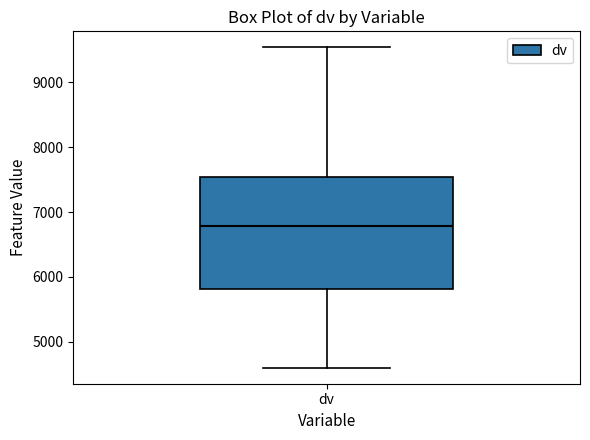

Read this box plot against the y-axis: the position of the median line, the range covered by the box, and the ends of both whiskers. The values are not printed on the chart, so give them approximately, as read against the axis.

median 6800, box 5800 to 7500, whiskers 4600 to 9500